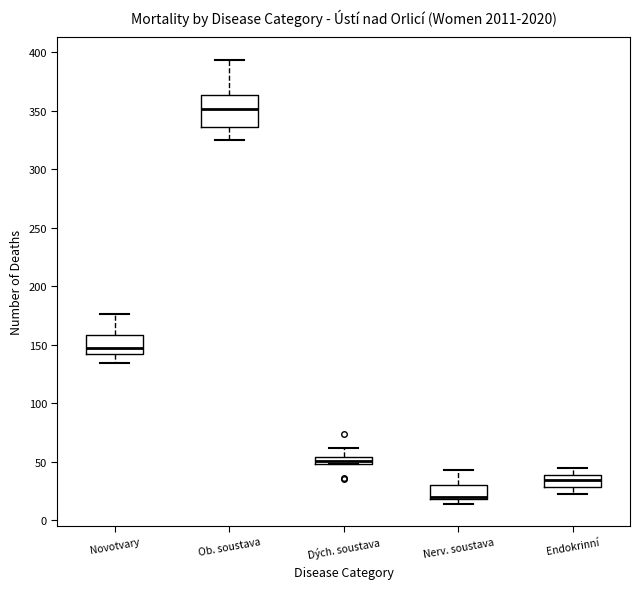

Comparing the boxes themselves (not the whiskers), which one is the tallest?

Ob. soustava